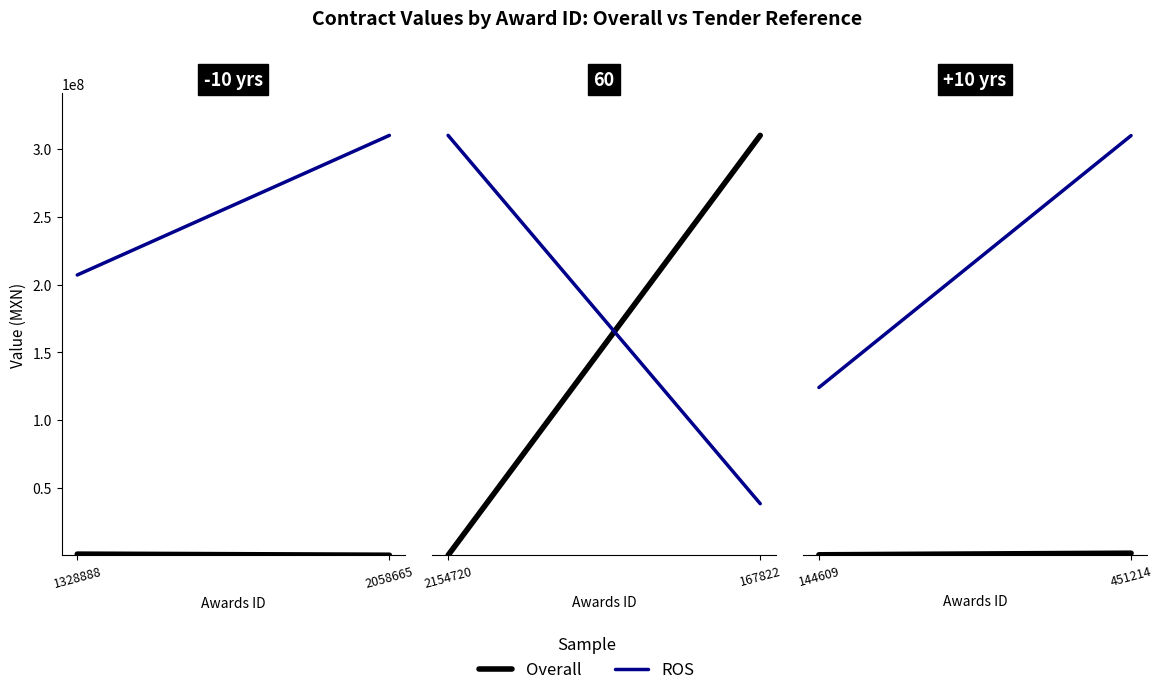

Between 451214 and 144609, which is larger?

451214